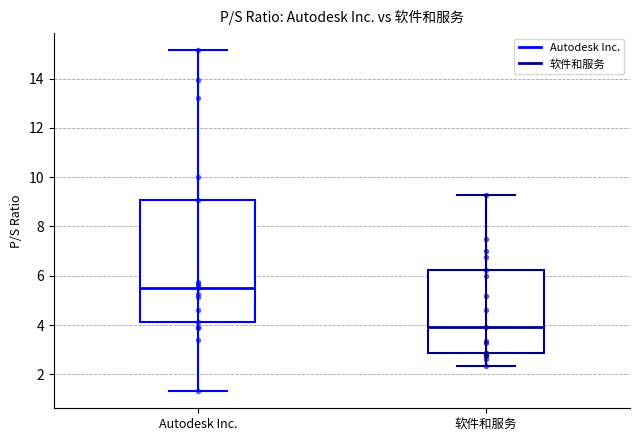

Which box is the tallest, from its lower edge to its upper edge?

Autodesk Inc.